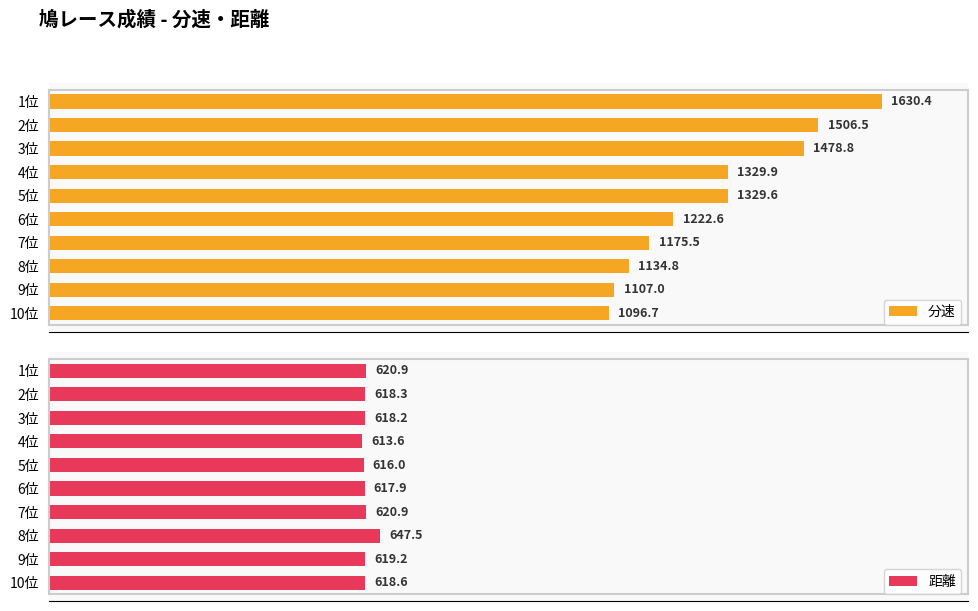

List the series in order of their peak value, lowest first.

距離, 分速